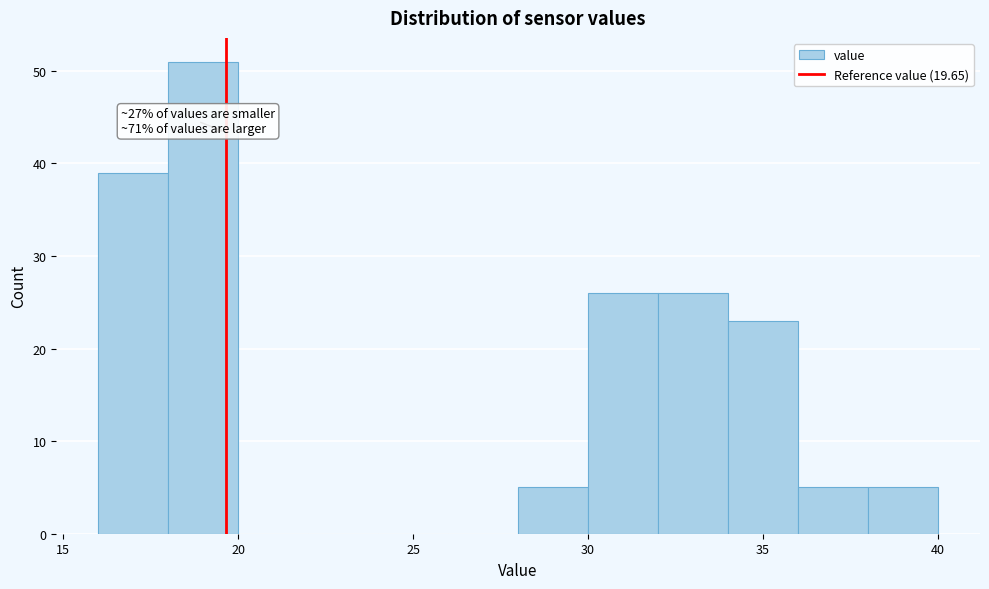

Over which range of the x-axis is the bar tallest?

18 to 20